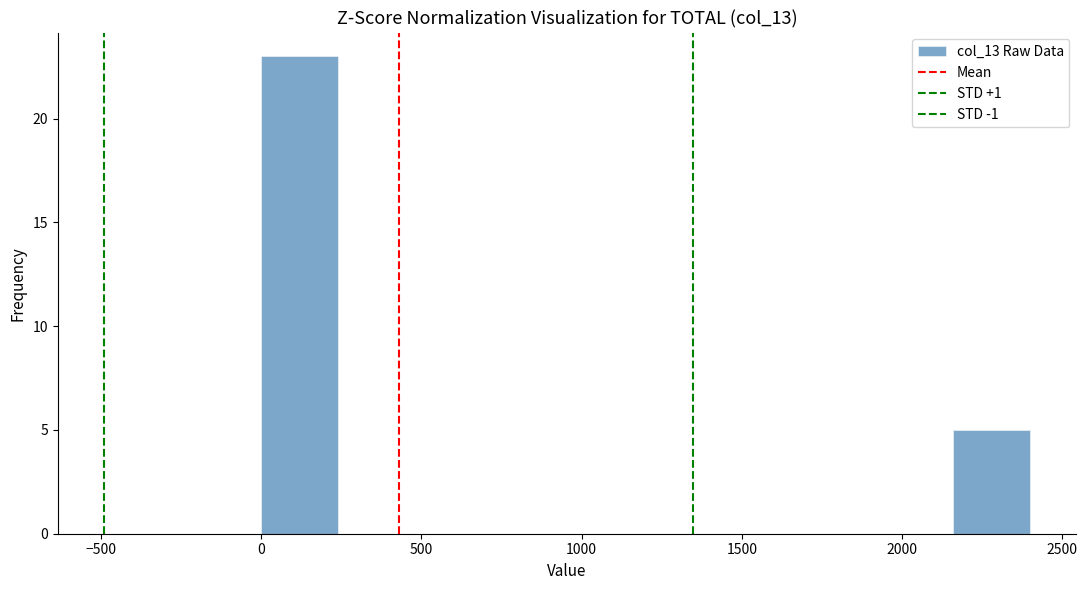

Reading left to right, transcribe this chart: for each bar, give the range it covers on the x-axis and its height. Neither the bar edges nor the heights are printed on the chart, so give them approximately, as read against the axes.

0 to 240: 23
240 to 480: 0
480 to 720: 0
720 to 960: 0
960 to 1200: 0
1200 to 1440: 0
1440 to 1680: 0
1680 to 1920: 0
1920 to 2160: 0
2160 to 2400: 5